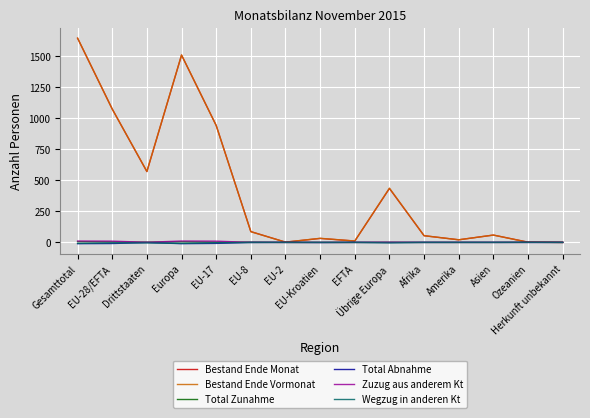

What is the spread (max minus min) of values at Amerika?

21